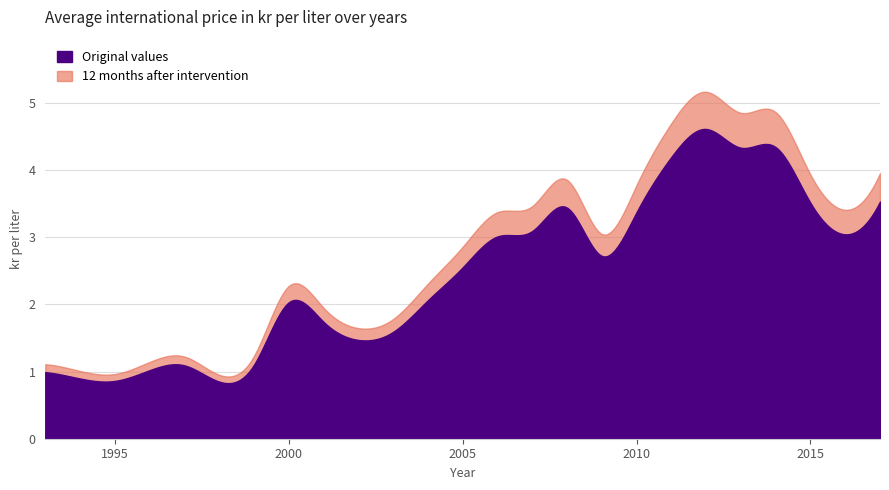

What is the average value of the 12 months after intervention series?

2.5